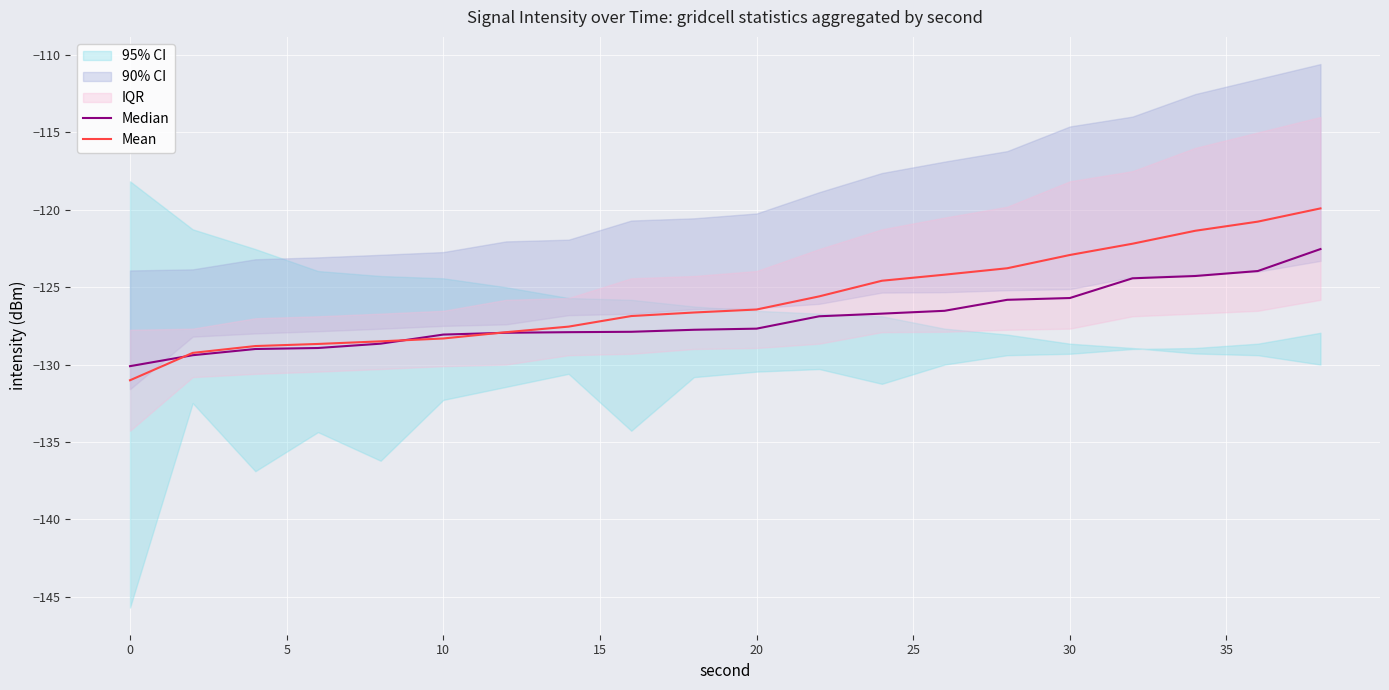

Rank the series by their maximum value, from highest to lowest.

Mean, Median